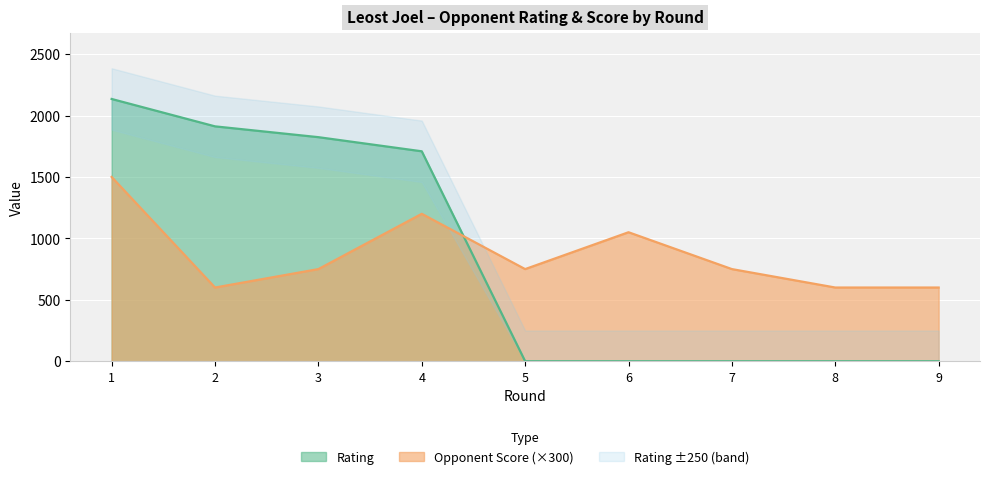

How many values in the Opponent Score series exceed 750?

3